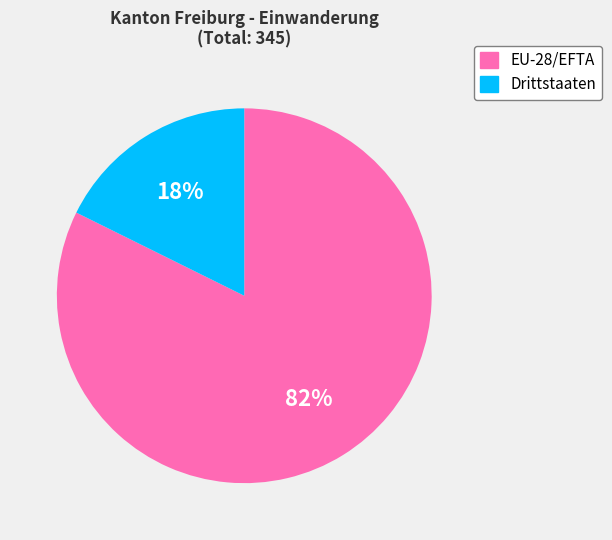

Which category has the biggest portion of the pie?

EU-28/EFTA